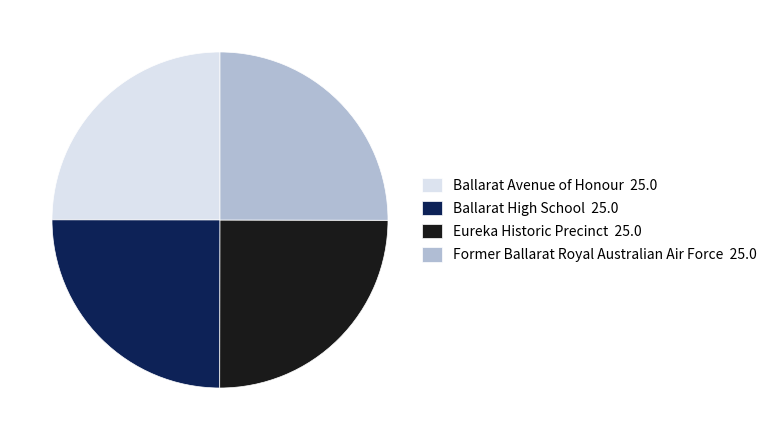

How many slices are in this pie chart?

4